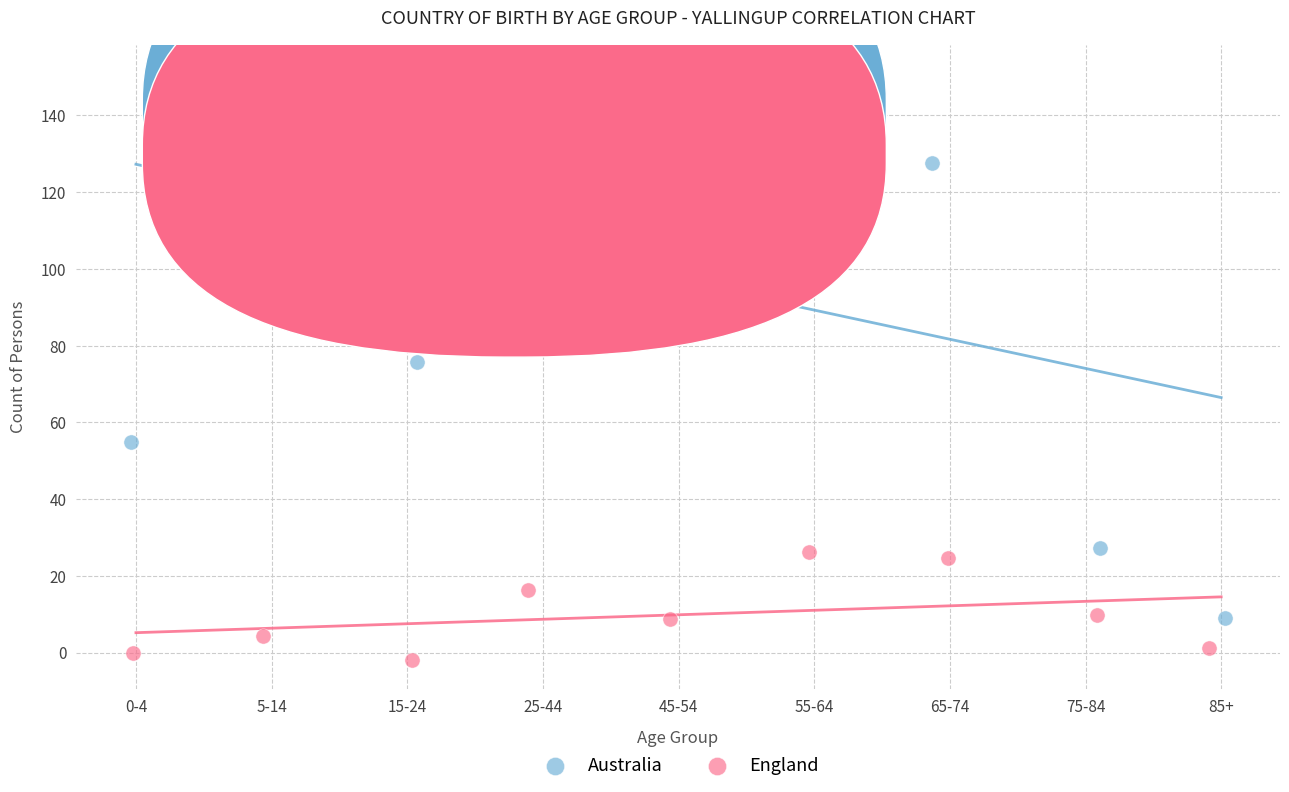

Which series has the widest spread of Y values?

Australia